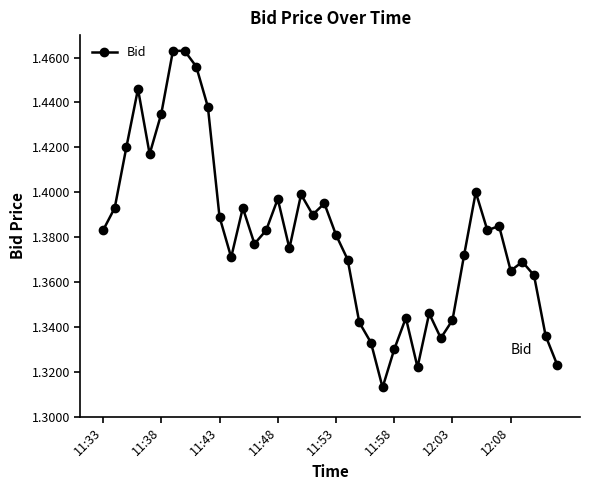

True or false: the data has more than 0 interior local peaks.

True